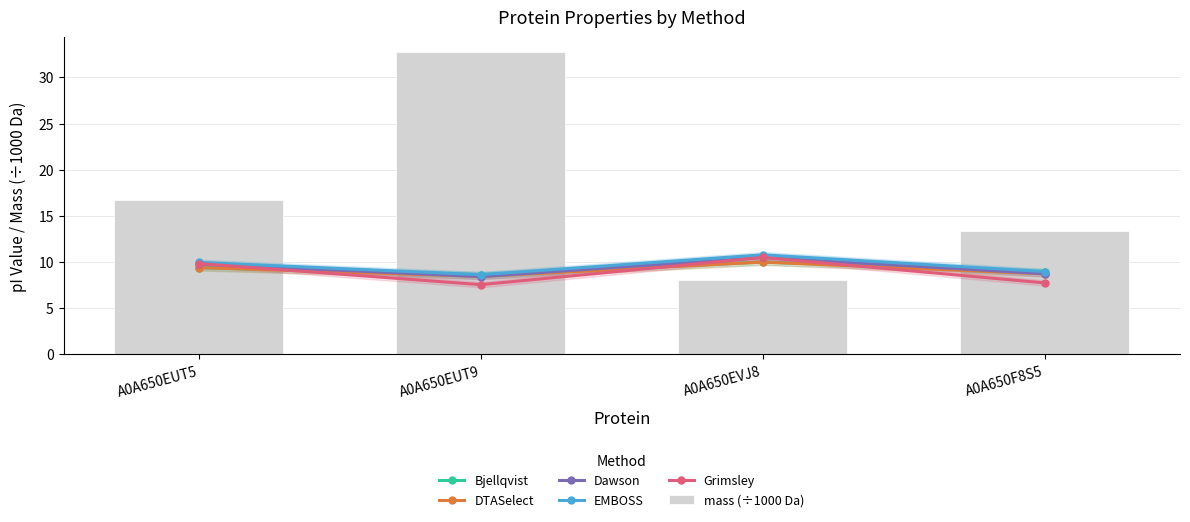

Rank the series by their maximum value, from lowest to highest.

Bjellqvist, DTASelect, Dawson, Grimsley, EMBOSS, mass (÷1000 Da)